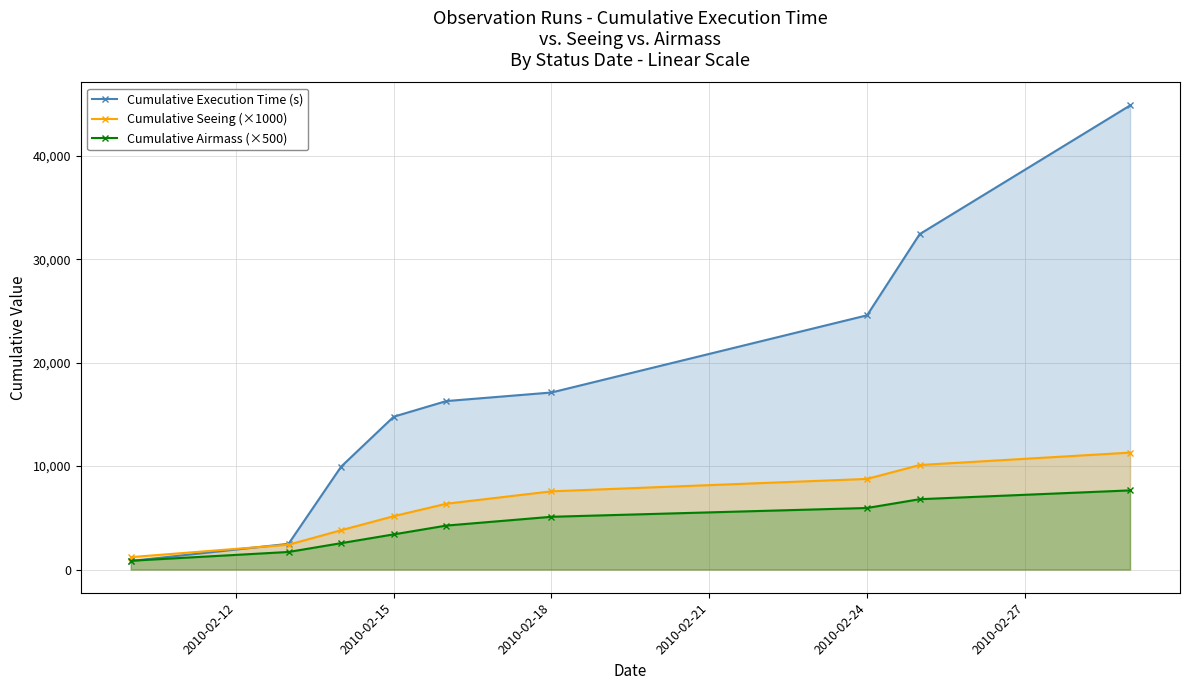

The value of Cumulative Airmass (×500) at 2010-02-18 is 8071.3. True or false?

False